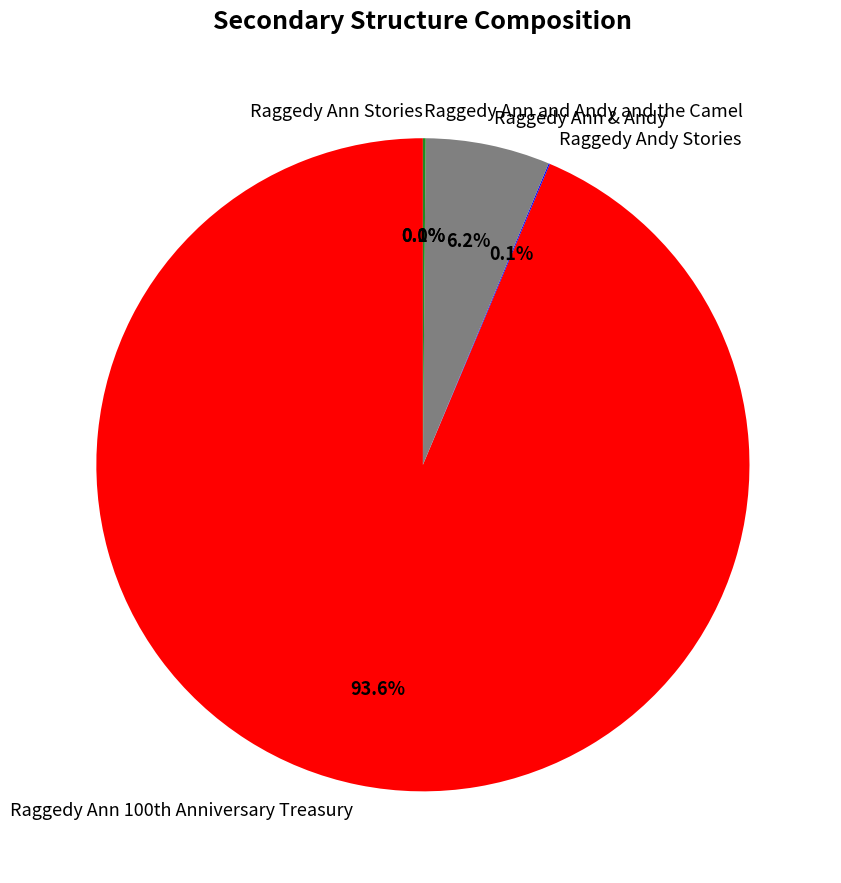

Is there a majority slice in this chart?

Yes